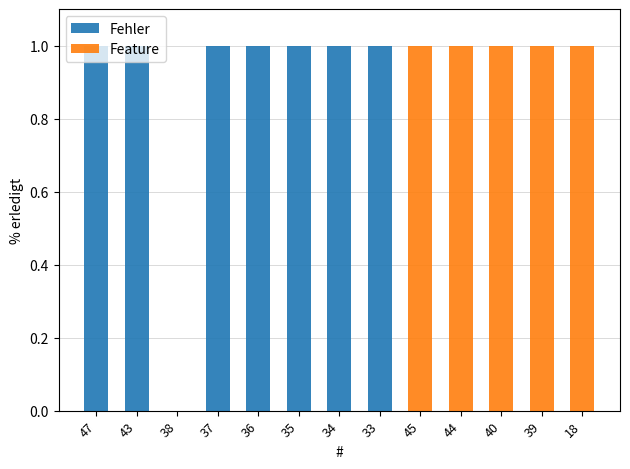

True or false: Fehler has a value of 2 at 36.

False